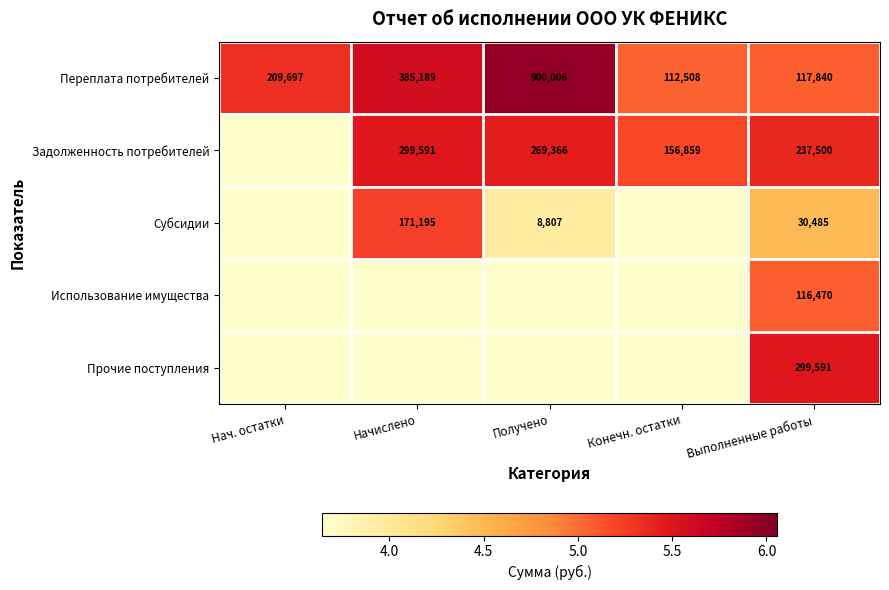

How many values in the Задолженность потребителей series are below 5?

1